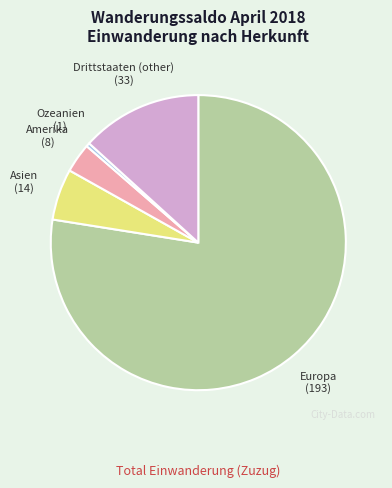

Count the number of slices in the pie.

5